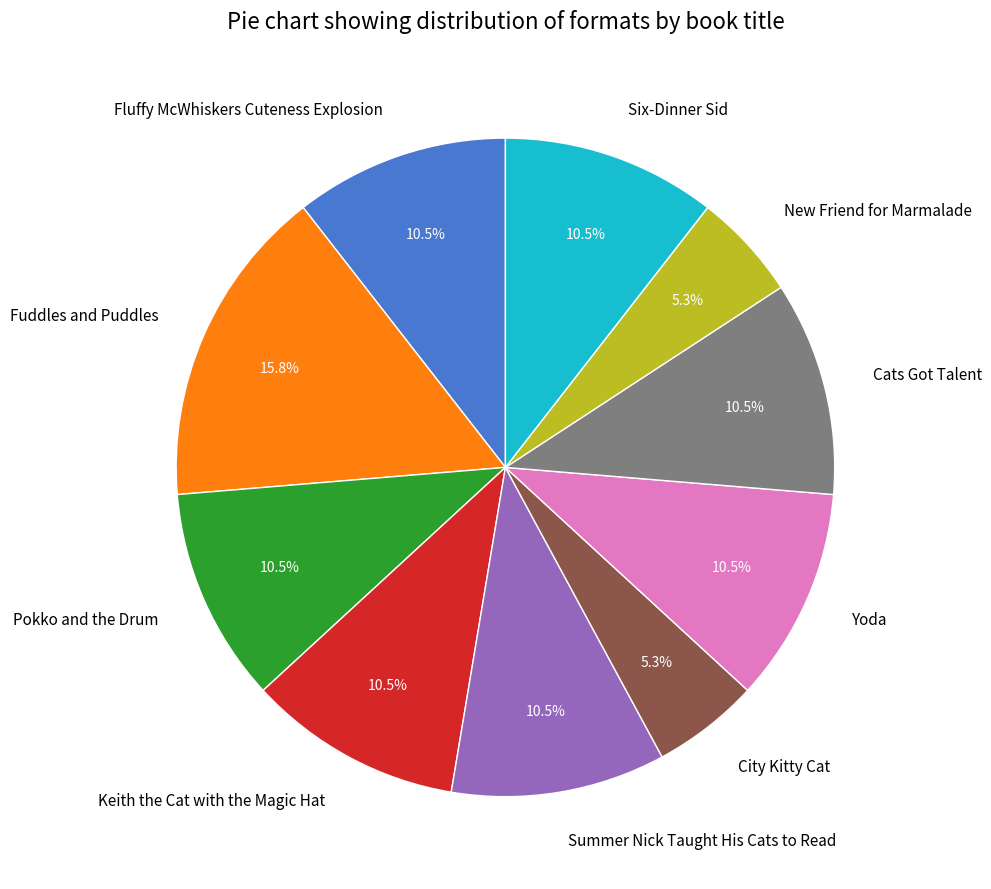

Which has a higher value, Fuddles and Puddles or City Kitty Cat?

Fuddles and Puddles